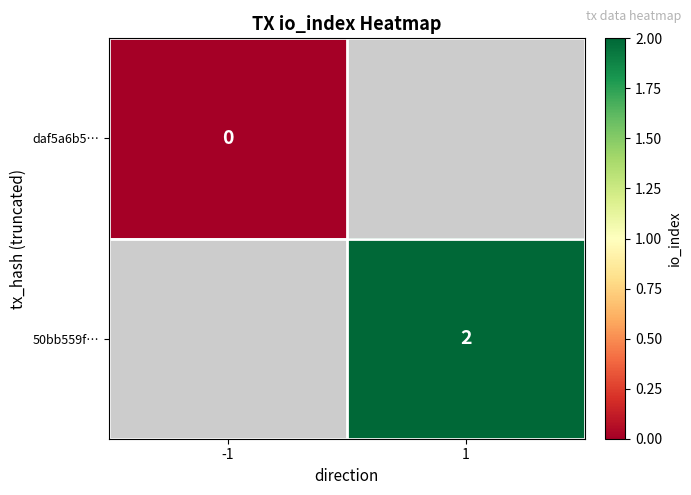

True or false: 50bb559f… has a value of 2 at 1.

True